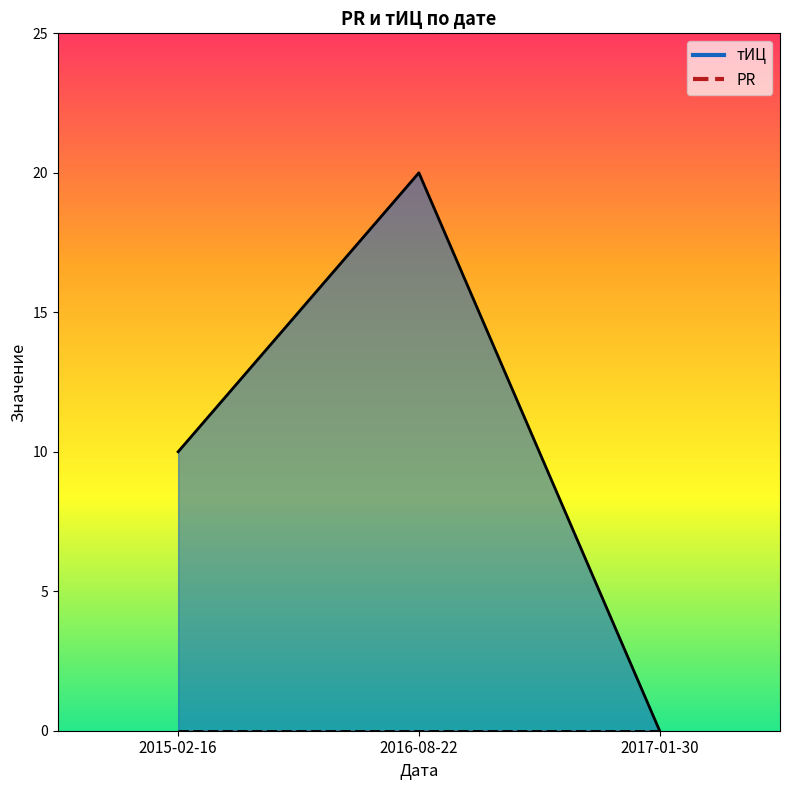

List the series in order of their peak value, highest first.

тИЦ (line), PR (line)